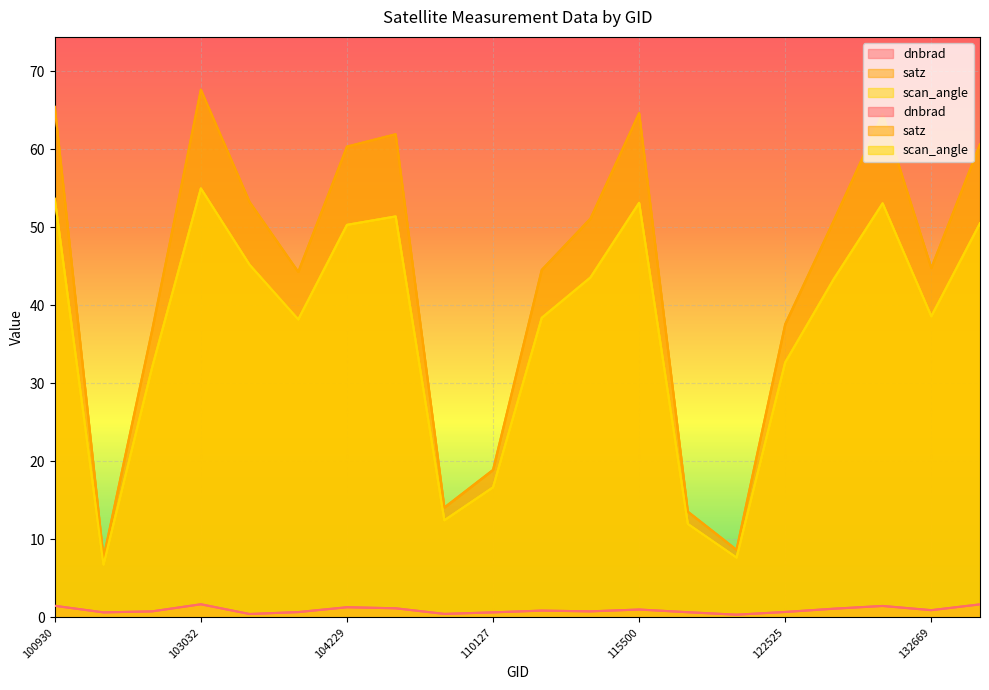

What is the value of the satz point at the 17th from the left?

50.9